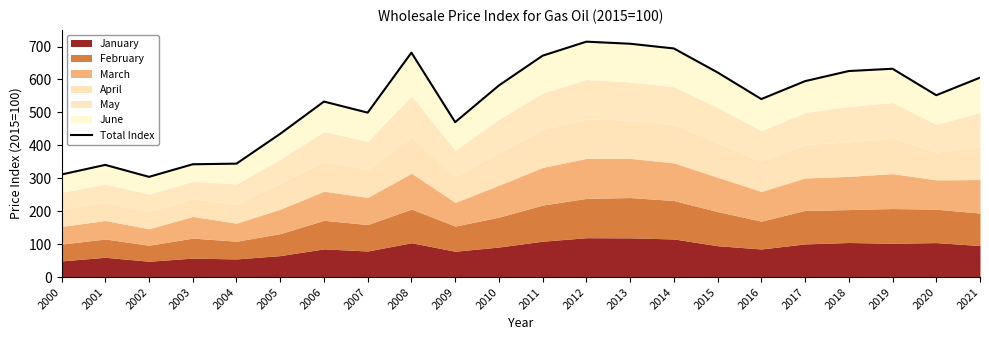

At which label is the value closest to 509?

2007